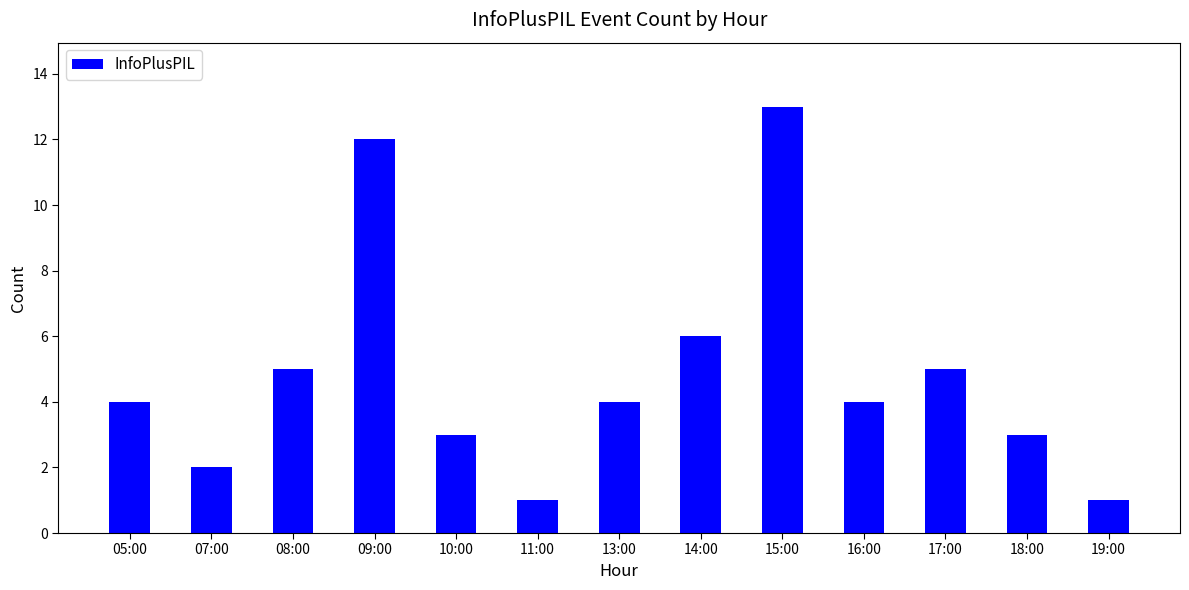

Reading left to right, transcribe all the data shown in this chart.

05:00=4	07:00=2	08:00=5	09:00=12	10:00=3	11:00=1	13:00=4	14:00=6	15:00=13	16:00=4	17:00=5	18:00=3	19:00=1